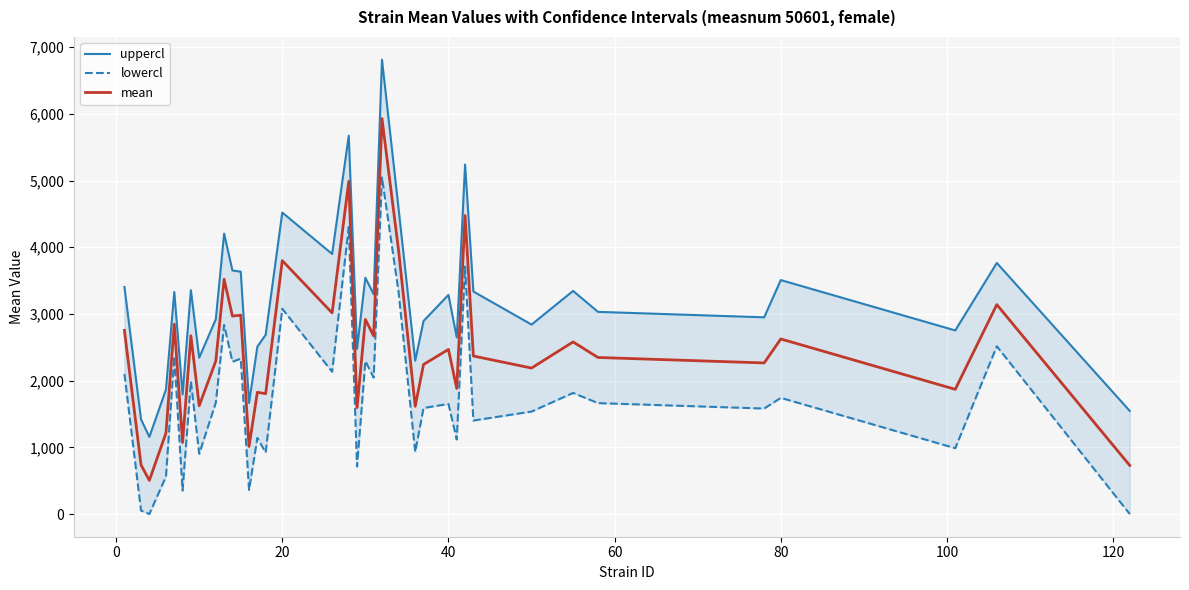

Between 15 and −20, which is larger?

15